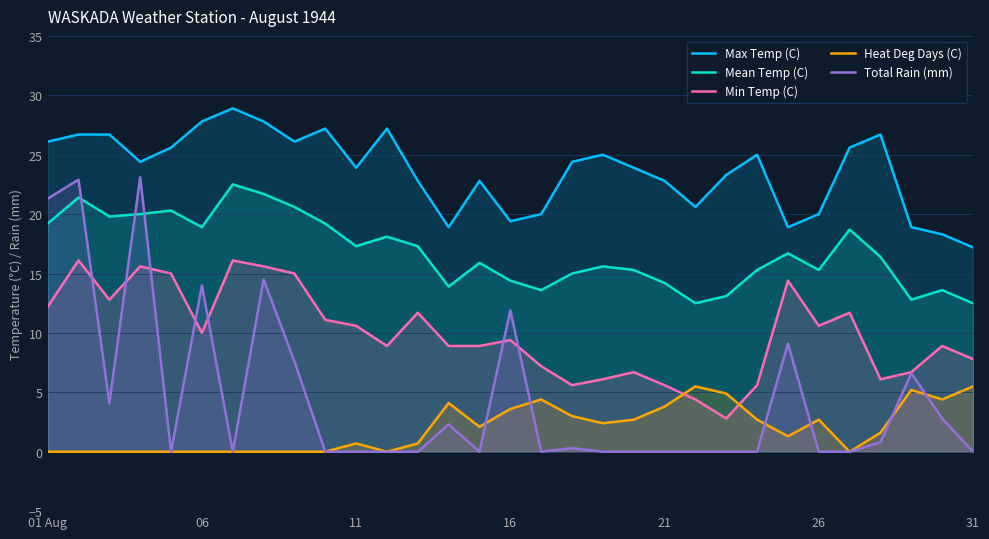

Is it true that Heat Deg Days (C) equals 3.7 at 18?

False